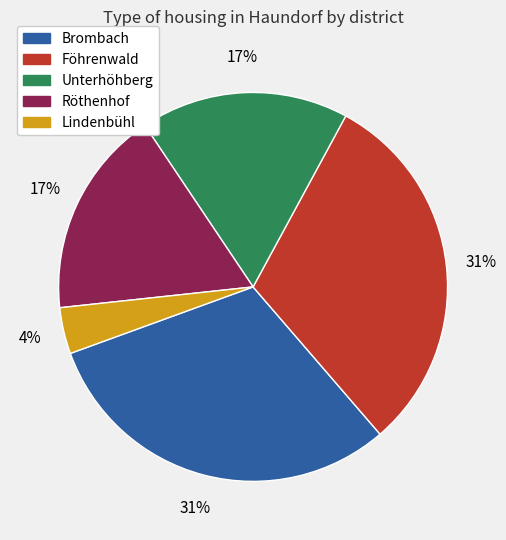

The Lindenbühl slice represents 14% of the pie. True or false?

False